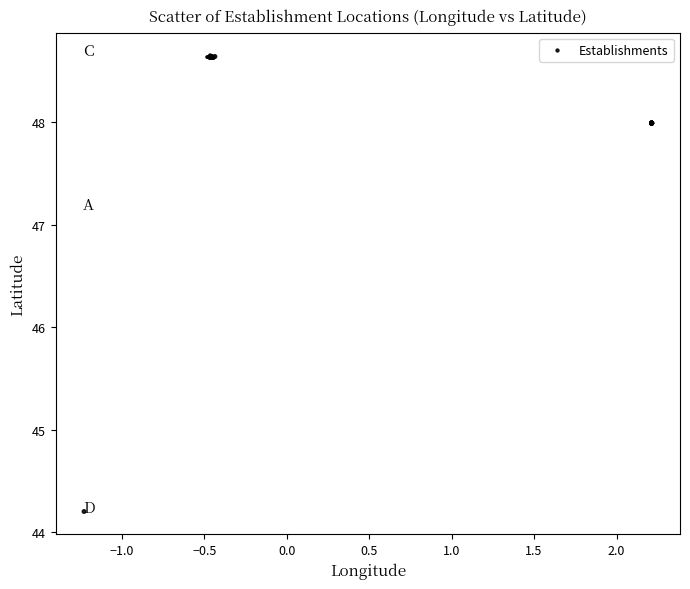

What Y value in the scatter plot is closest to 46?

44.2